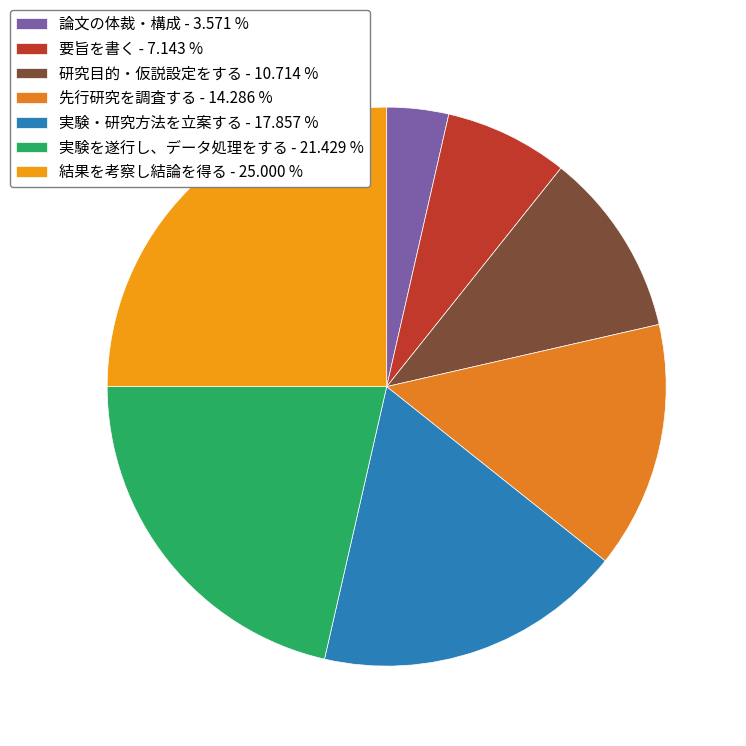

Which category has the biggest portion of the pie?

結果を考察し結論を得る